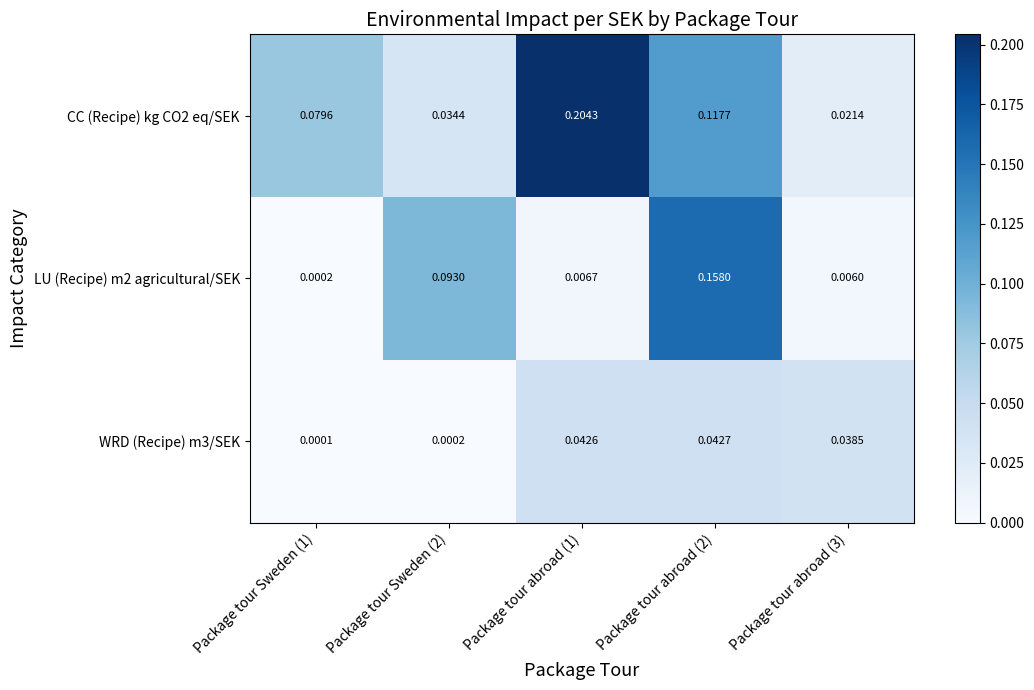

Is the value of WRD (Recipe) m3/SEK at Package tour Sweden (2) greater than the value of LU (Recipe) m2 agricultural/SEK at Package tour Sweden (2)?

No